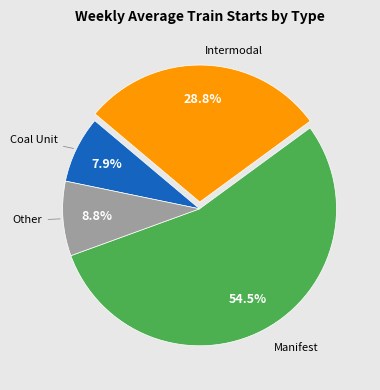

Does any single category account for the majority?

Yes